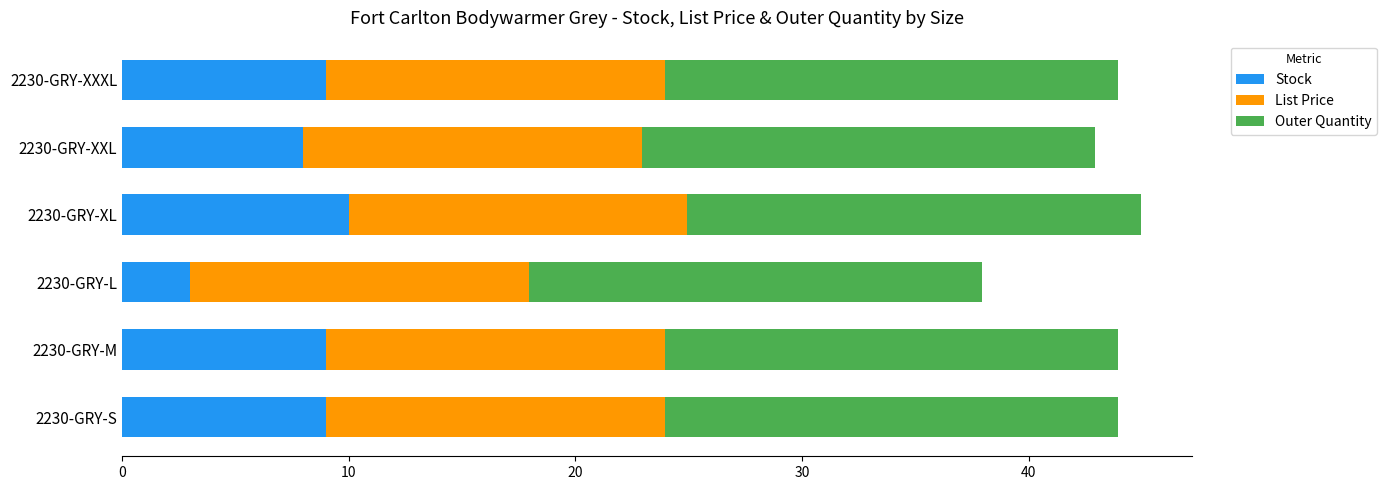

What is the total value across all series at 2230-GRY-M?

44.0